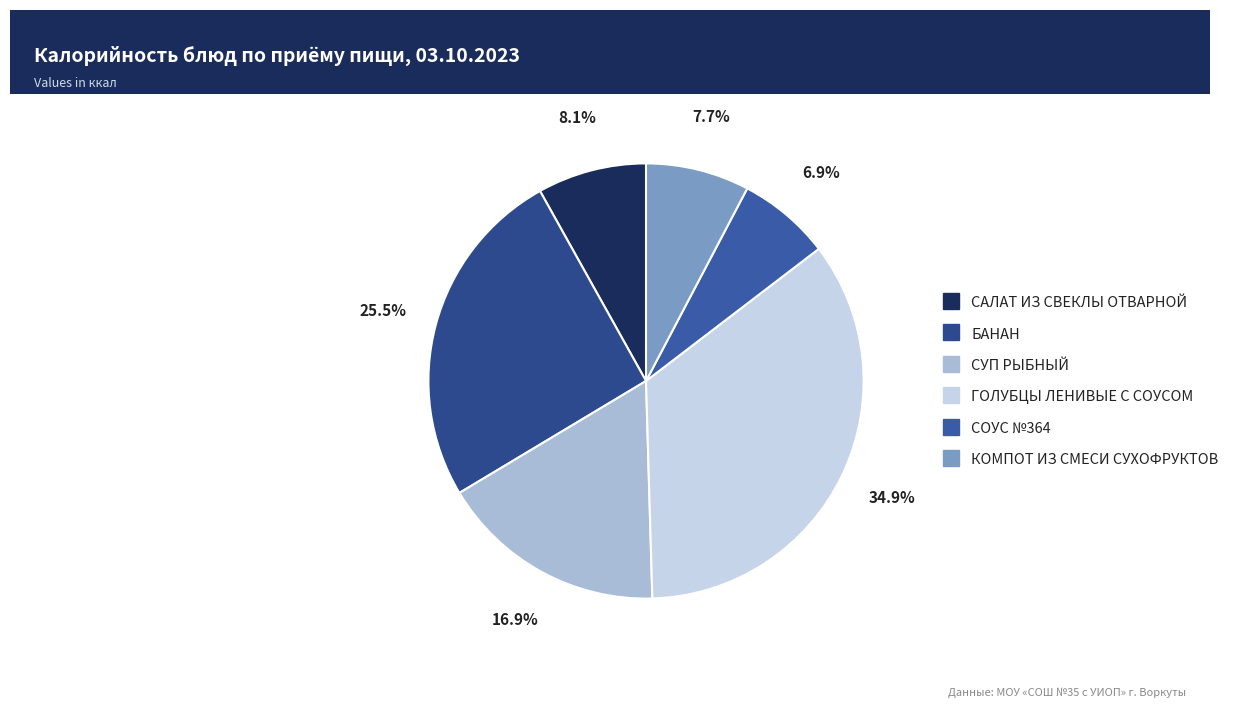

What is the ratio of the value at ГОЛУБЦЫ ЛЕНИВЫЕ С СОУСОМ to the value at САЛАТ ИЗ СВЕКЛЫ ОТВАРНОЙ?

4.3